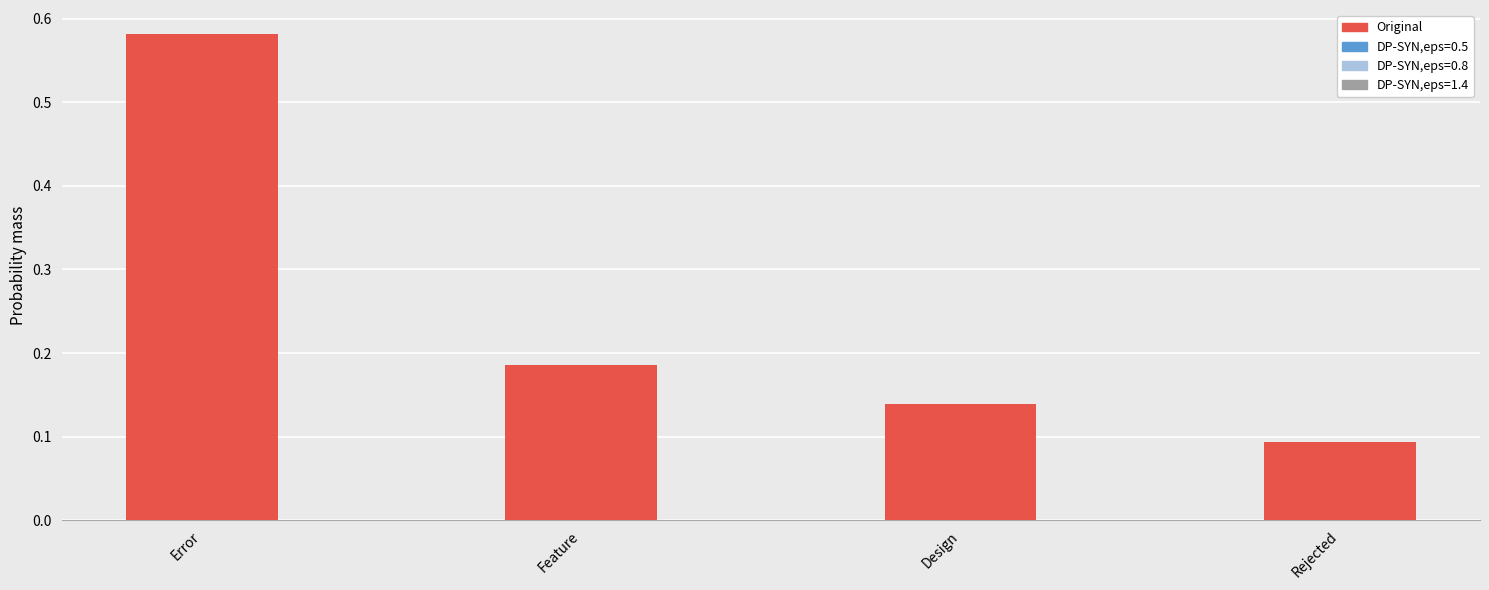

Which category has the highest value across all series?

Error